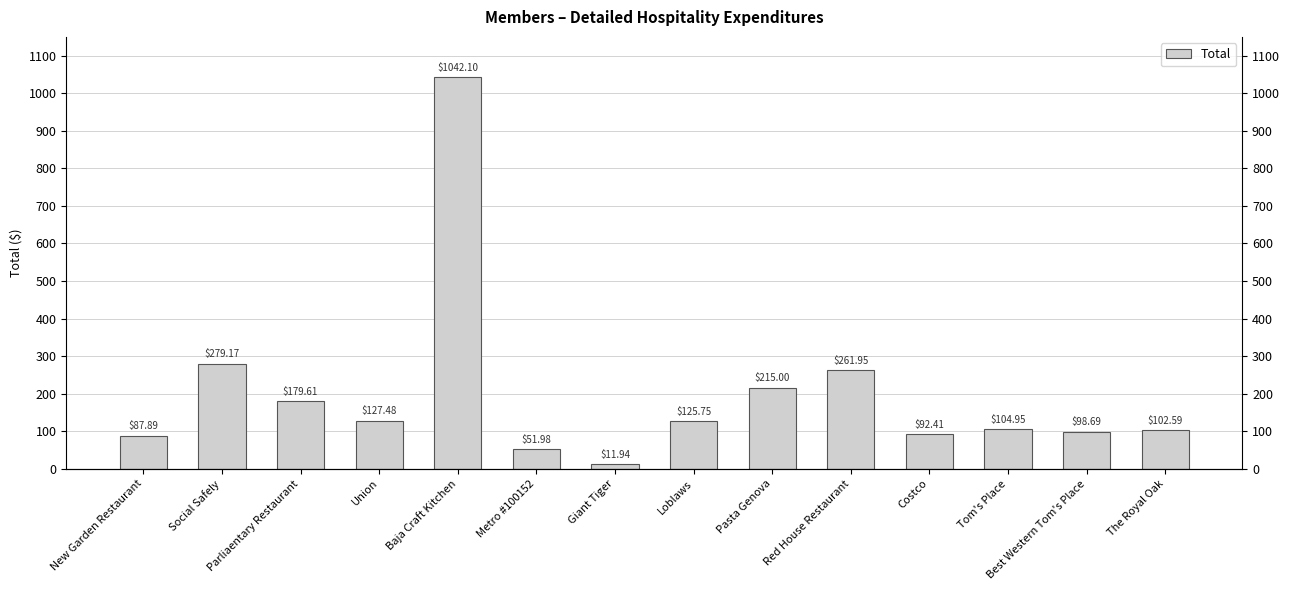

Where is the data nearest to the value 527?

Social Safely